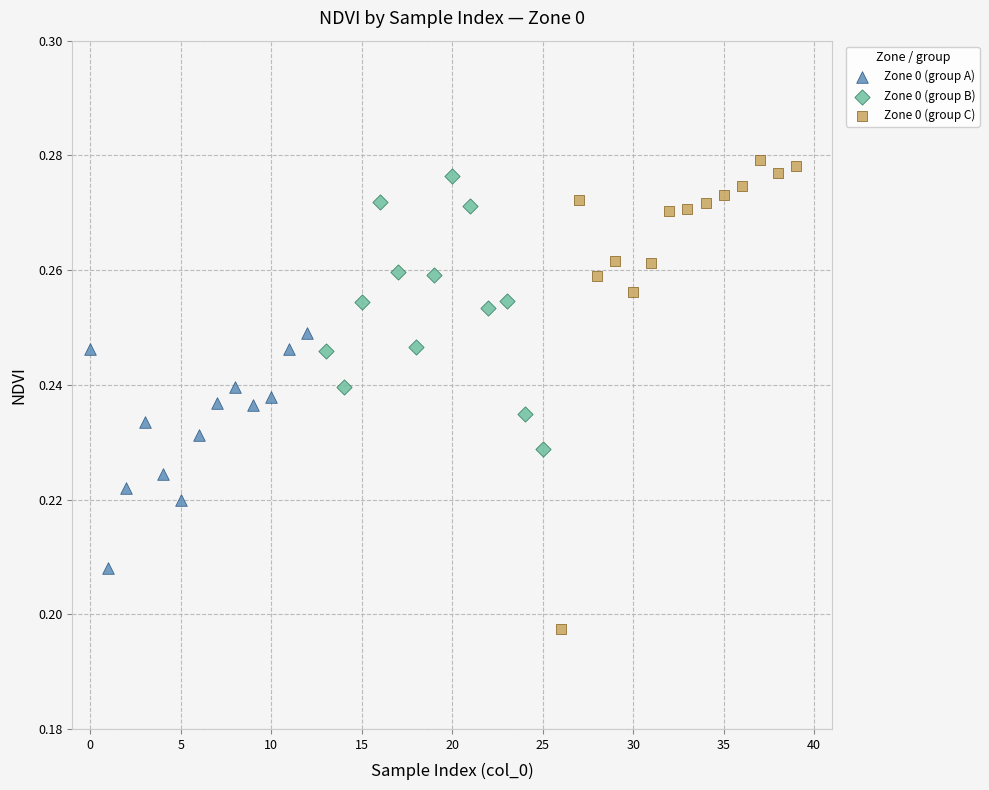

Which series has the widest spread of Y values?

Zone 0 (group C)